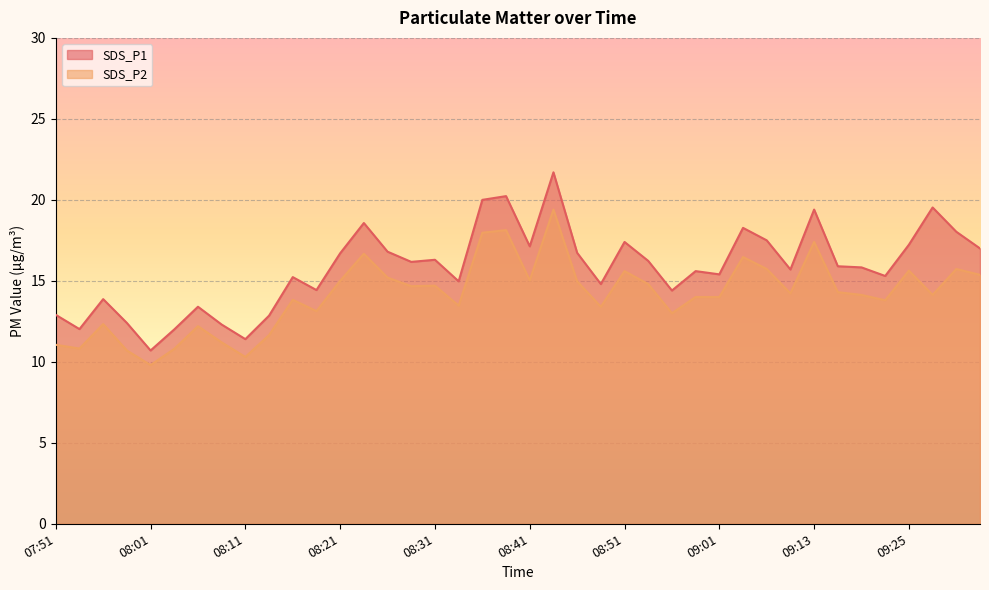

What is the difference between the maximum and minimum values in the SDS_P1 series?

11.0